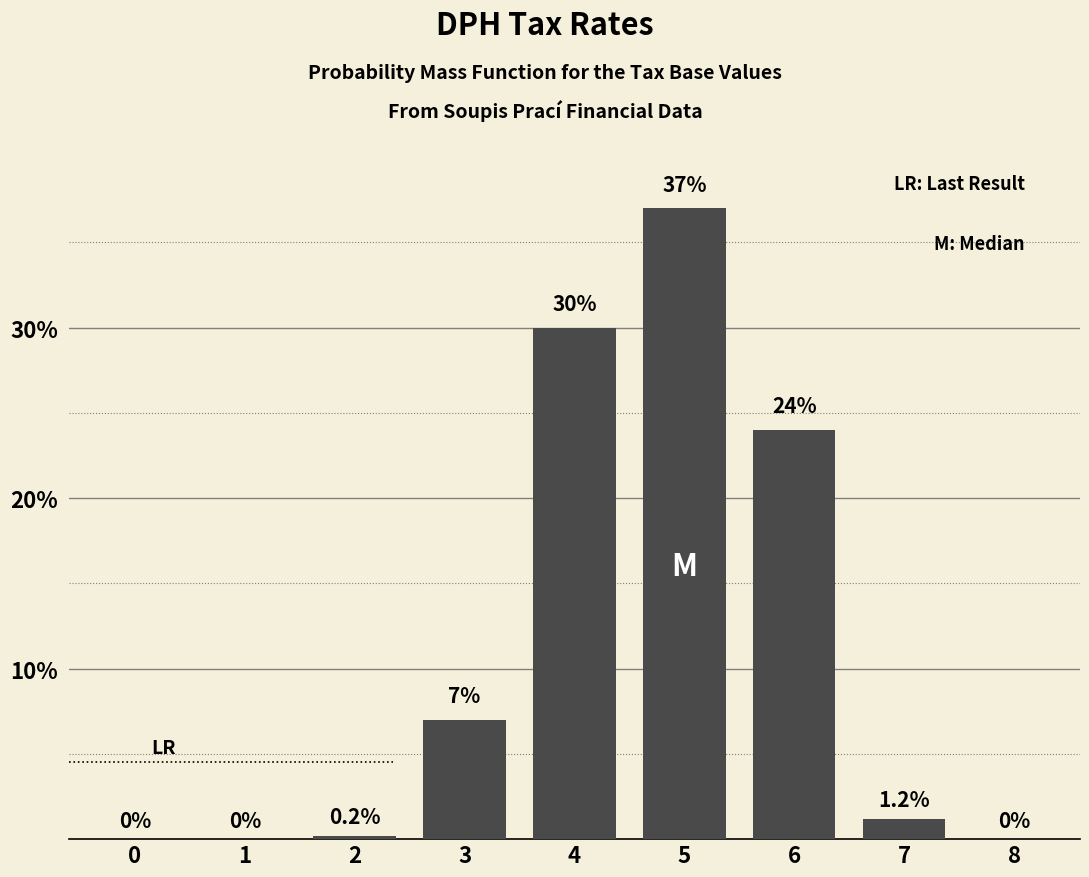

Reading right to left, transcribe all the data shown in this chart.

8=0.0	7=1.2	6=24.0	5=37.0	4=30.0	3=7.0	2=0.2	1=0.0	0=0.0